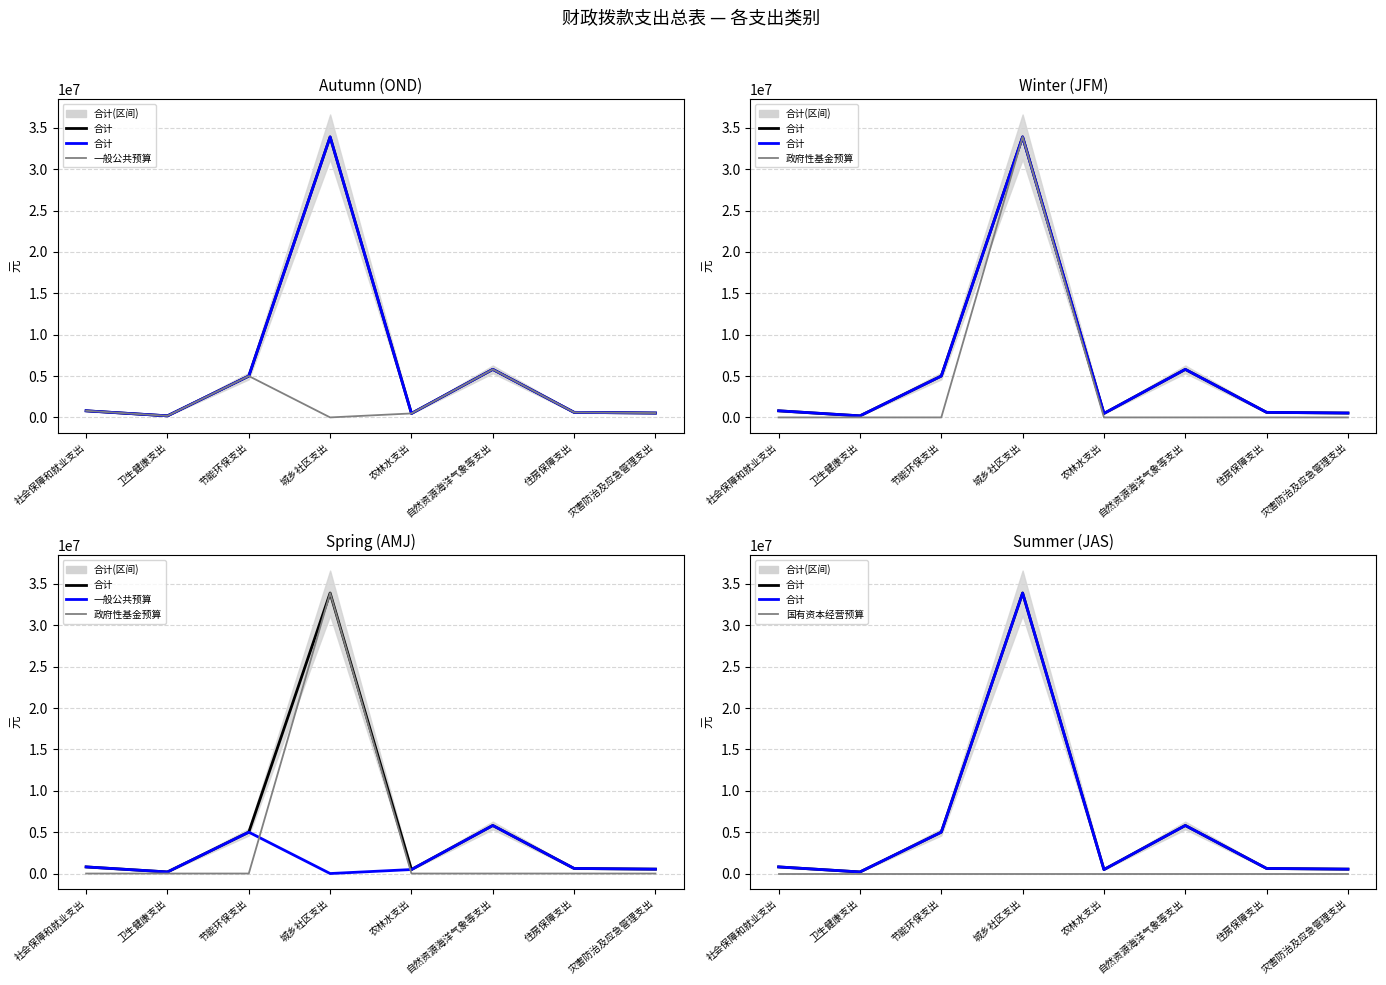

What is the sum of the 政府性基金预算 values at 社会保障和就业支出 and 城乡社区支出?

33892391